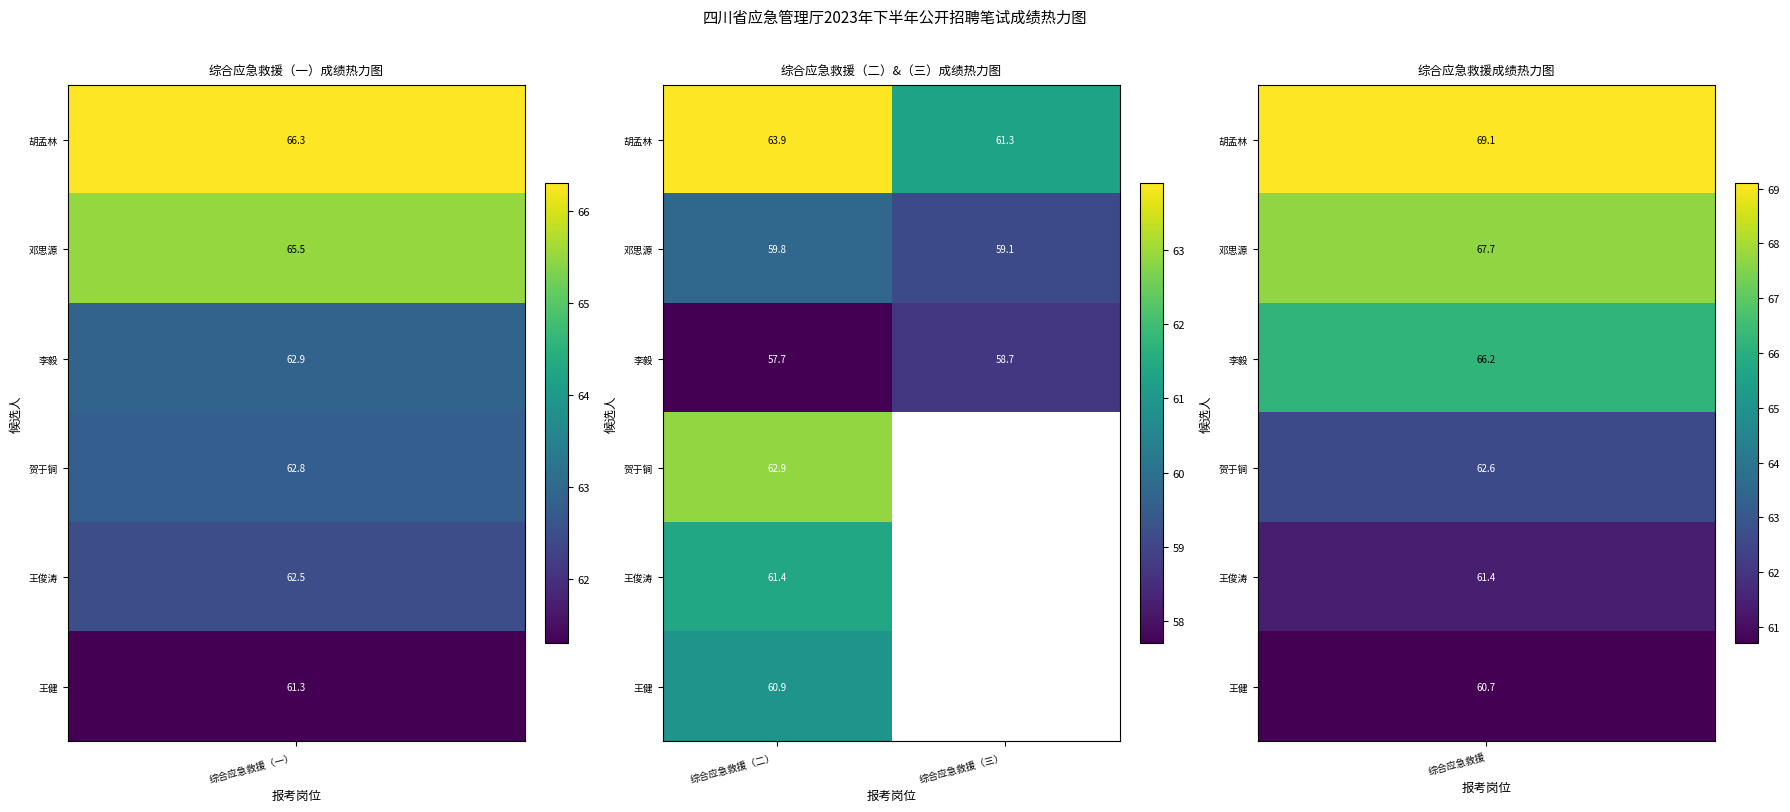

Is the value of 李毅 at 综合应急救援（二） greater than the value of 王俊涛 at 综合应急救援（二）?

No